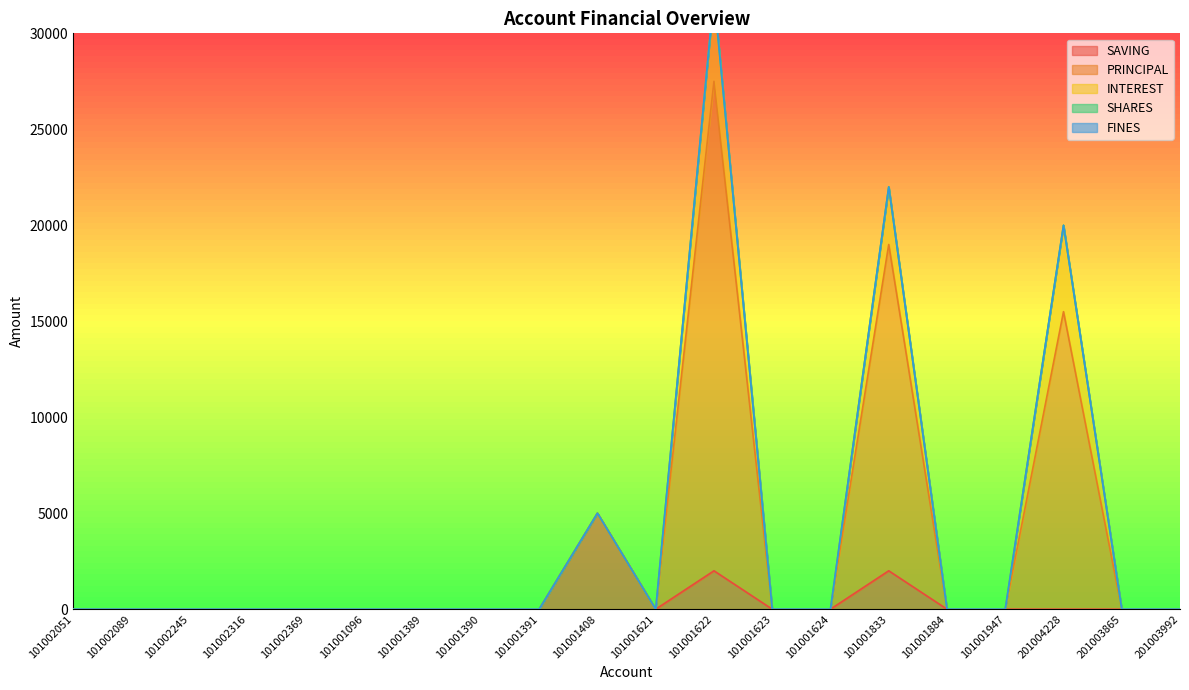

True or false: FINES and SAVING cross at least once.

False